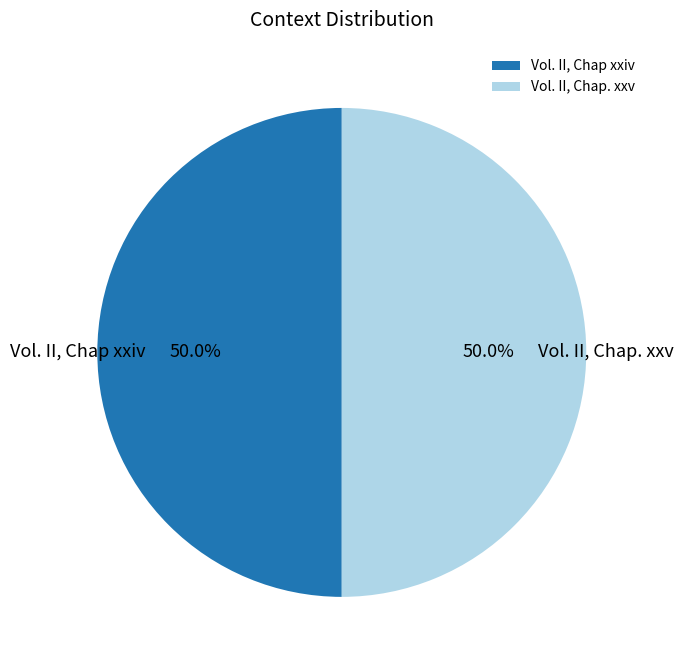

Approximately how many times larger is the value at Vol. II, Chap. xxv compared to Vol. II, Chap xxiv?

1.0